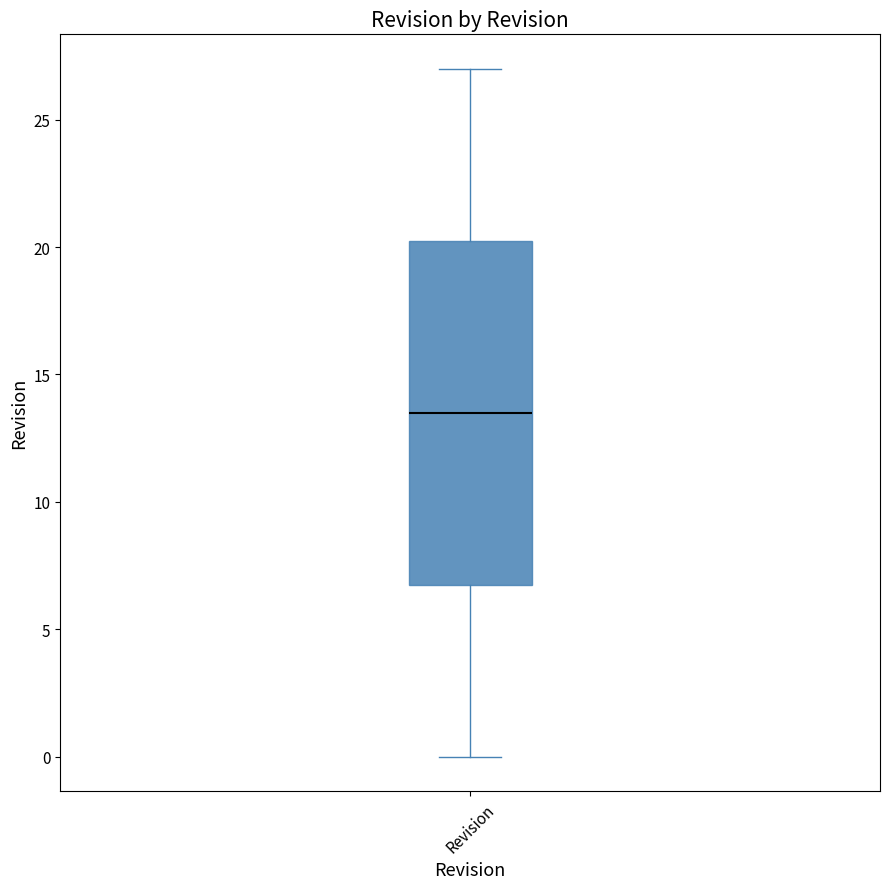

Where does the median line of the box for Revision sit on the y-axis? The values are not printed on the chart, so give them approximately, as read against the axis.

13.5